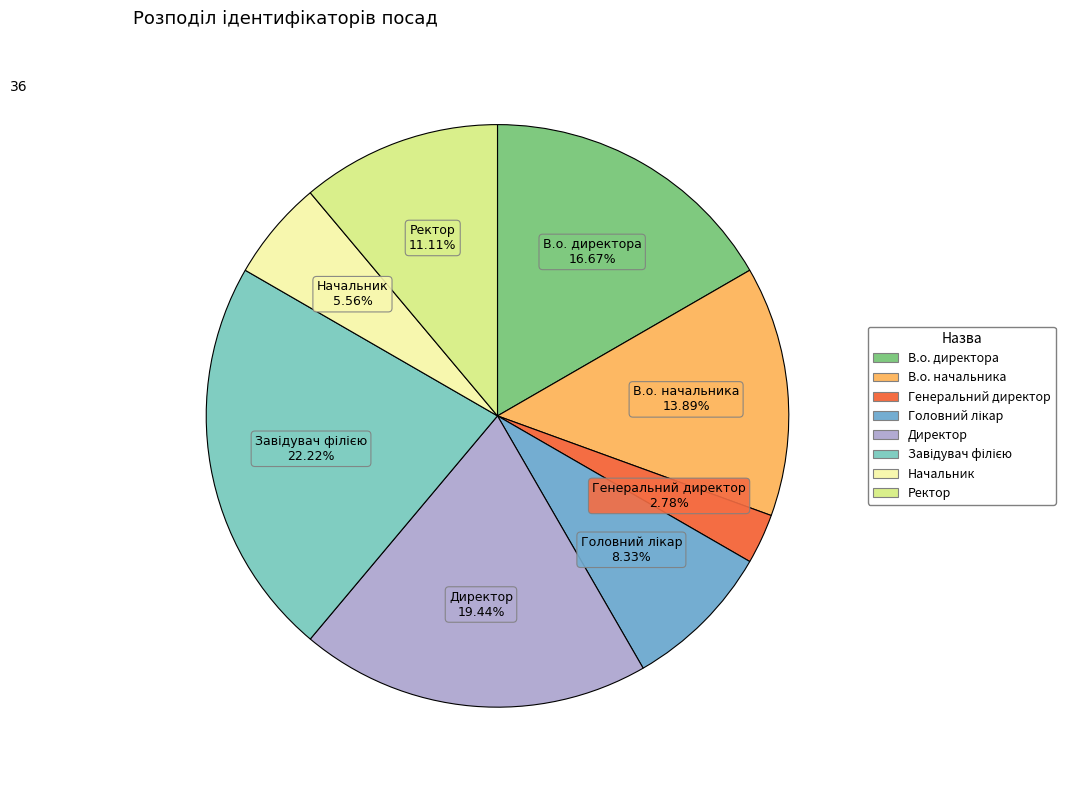

Which has a higher value, В.о. директора or Ректор?

В.о. директора